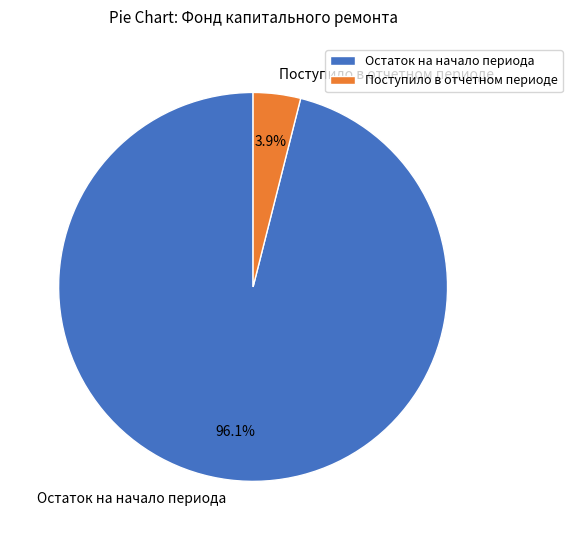

How many slices are in this pie chart?

2